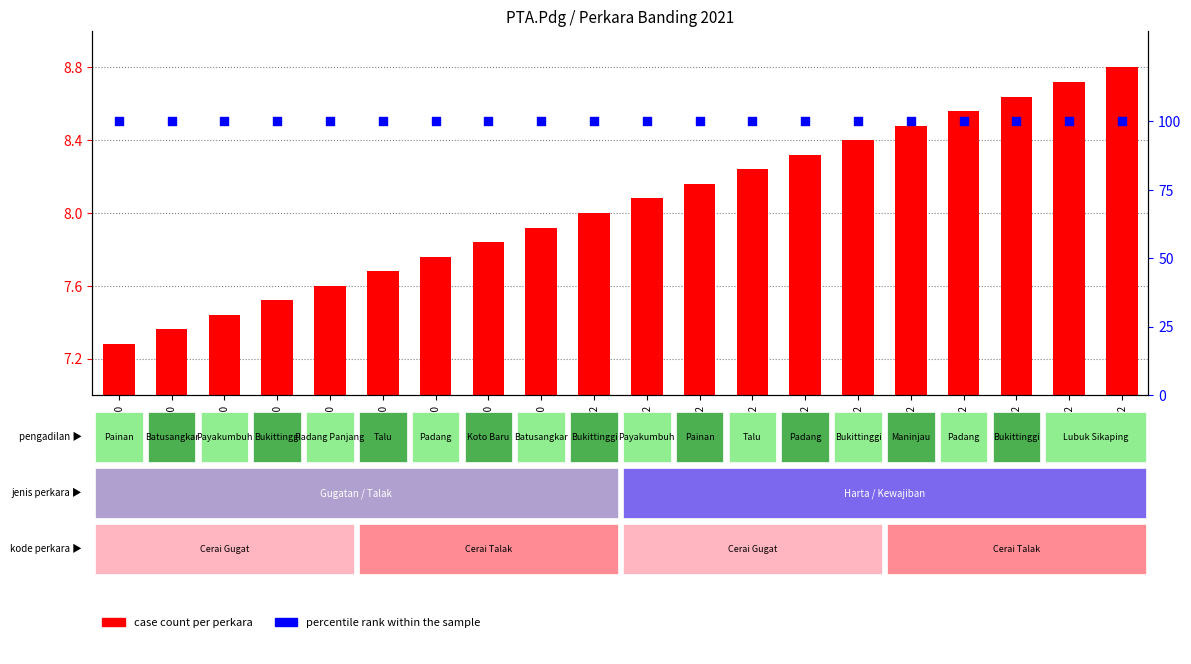

What is the total value across all series at 5/Pdt.G/20?

107.6